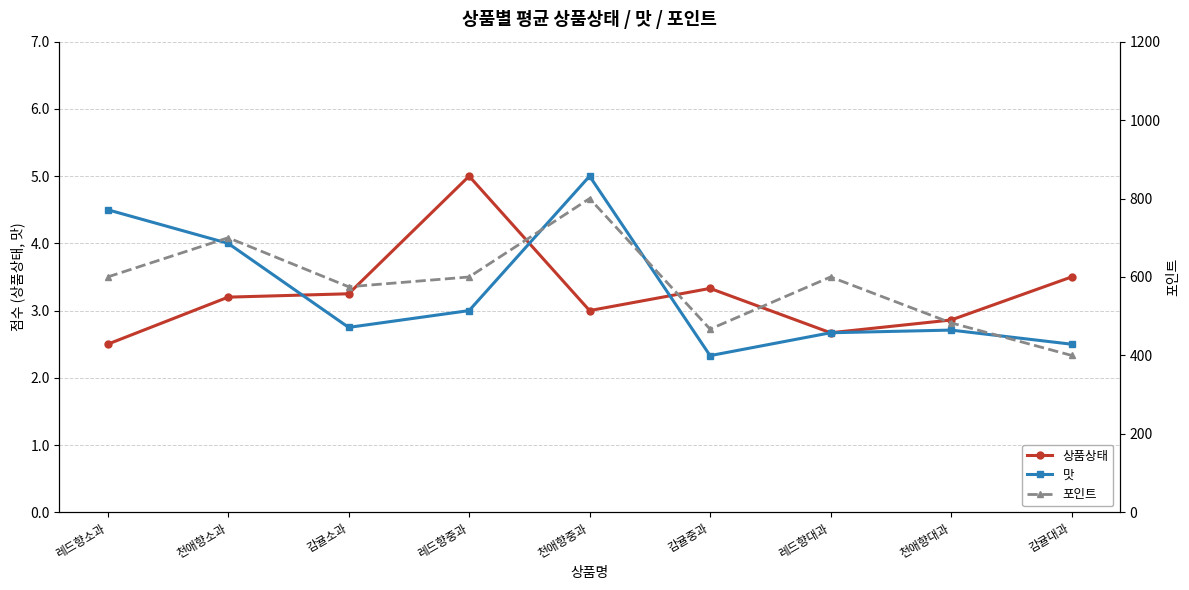

What is the value of the 맛 point at the 1st from the left?

4.5